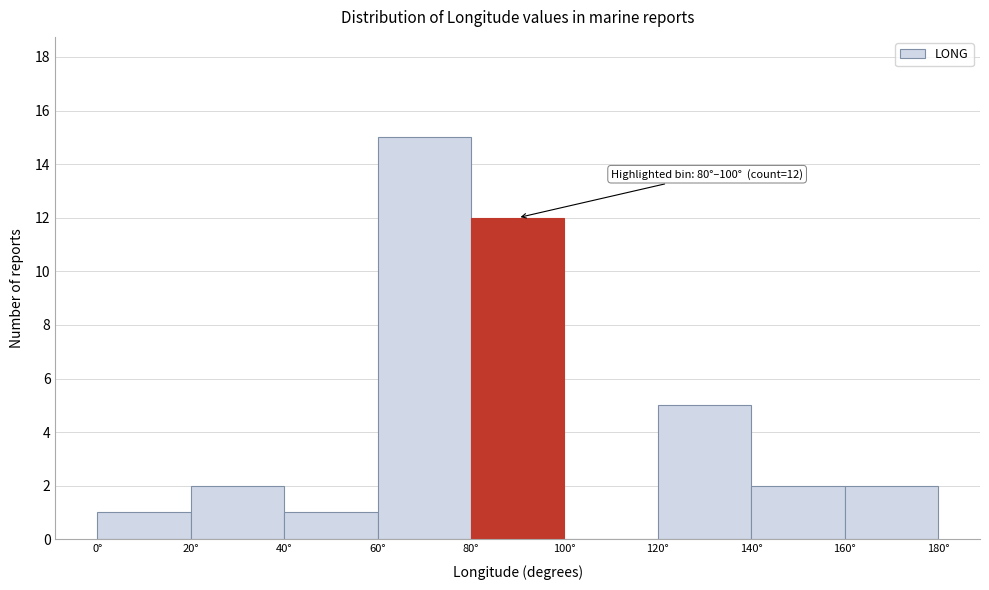

Which range on the x-axis has the tallest bar?

60 to 80